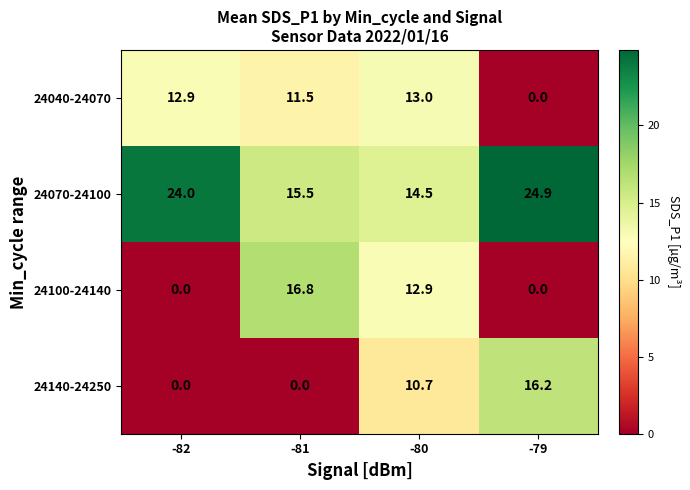

True or false: 24140-24250 has a value of 10.7 at -80.

True